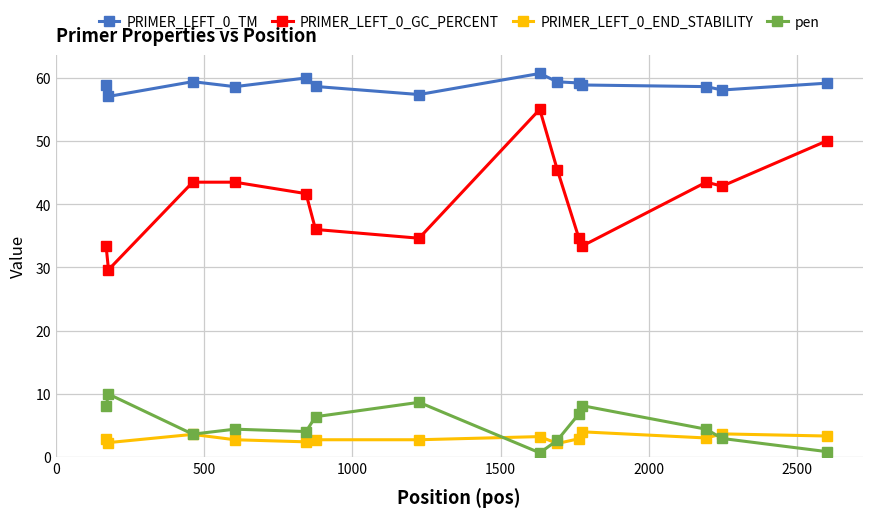

True or false: pen has more than 1 points higher than both neighbors.

True